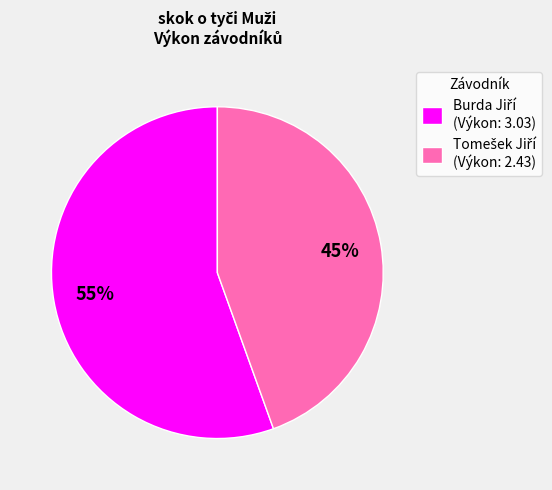

To the nearest percent, what is the average slice percentage?

50%